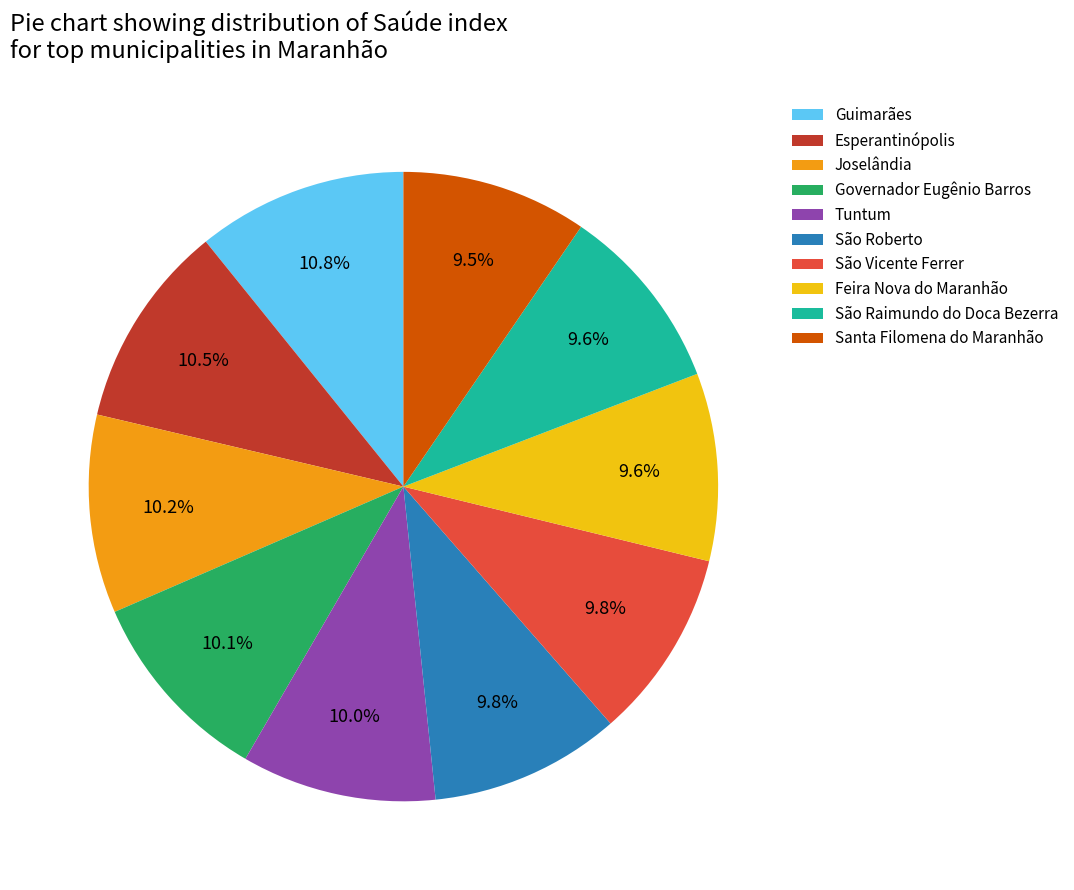

What percentage is NOT represented by São Raimundo do Doca Bezerra?

90.4%